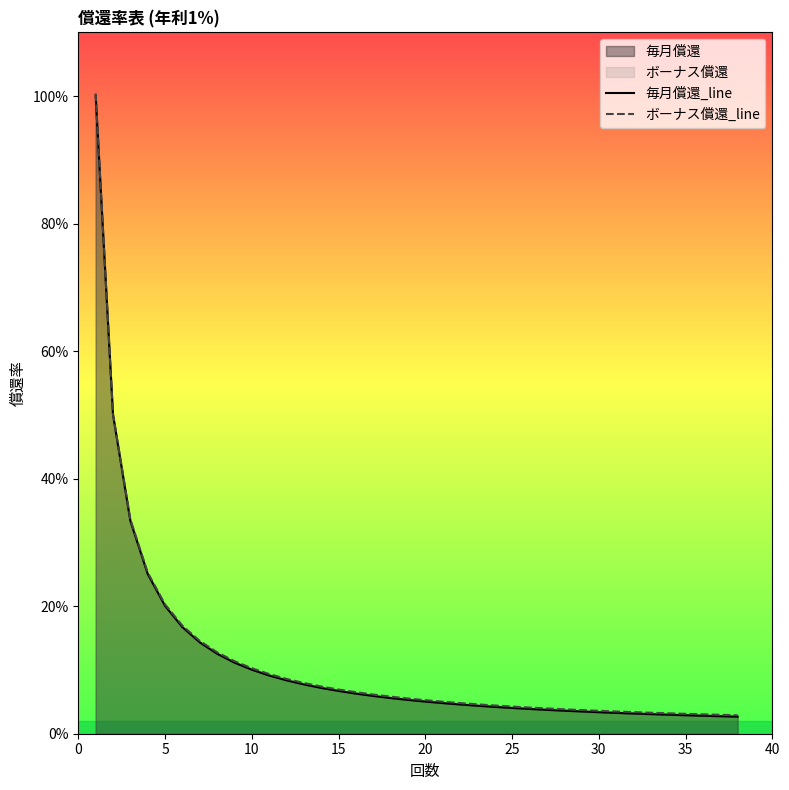

Does the chart display data point markers on the line(s)?

No